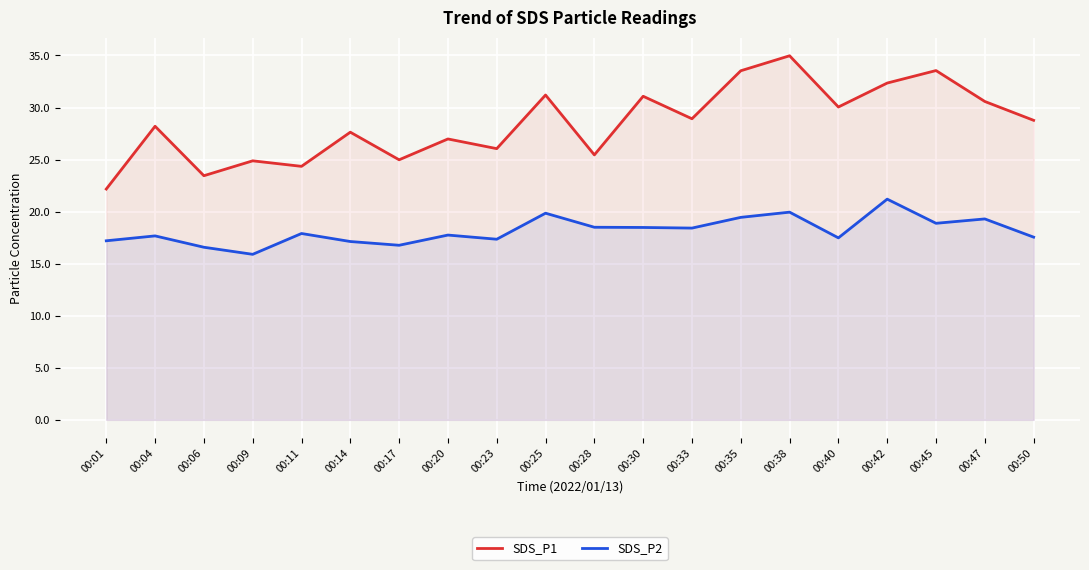

What is the value of the SDS_P1 point at the 10th from the left?

31.2